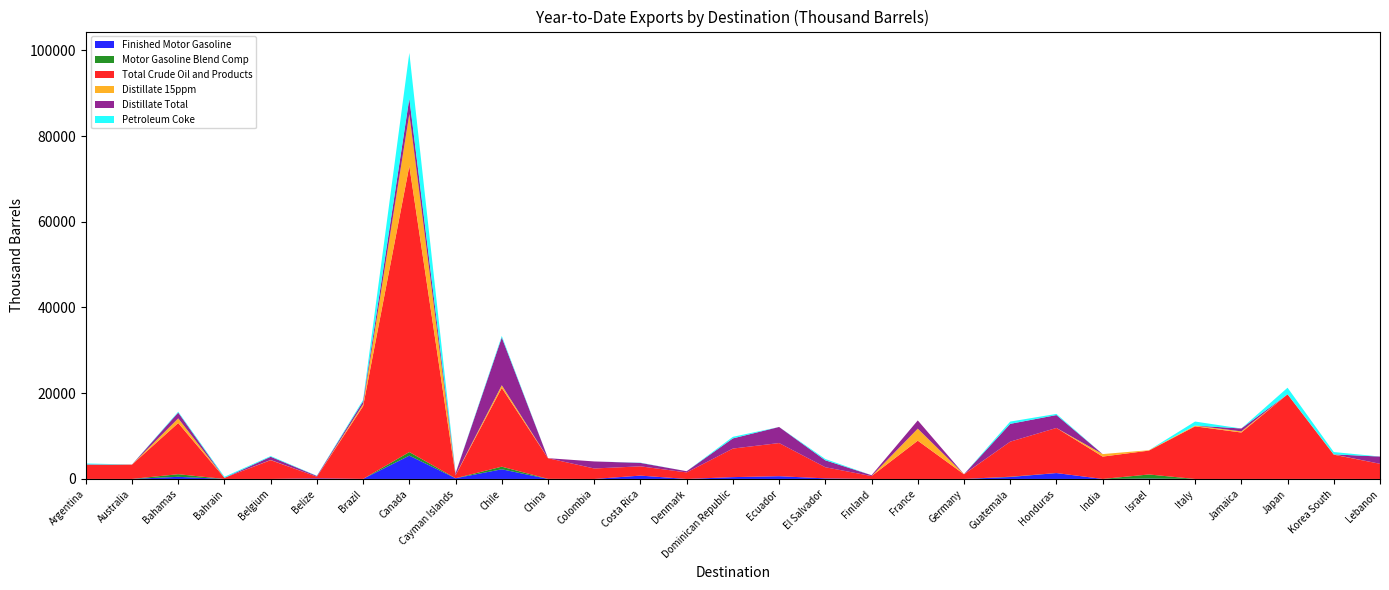

Reading left to right, list all the values displayed in this chart.

Finished Motor Gasoline: Argentina=0	Australia=5	Bahamas=496	Bahrain=1	Belgium=1	Belize=137	Brazil=18	Canada=5439	Cayman Islands=162	Chile=2256	China=3	Colombia=0	Costa Rica=780	Denmark=0	Dominican Republic=426	Ecuador=641	El Salvador=135	Finland=0	France=0	Germany=1	Guatemala=450	Honduras=1373	India=1	Israel=89	Italy=0	Jamaica=0	Japan=5	Korea South=1	Lebanon=0
Motor Gasoline Blend Comp: Argentina=4	Australia=4	Bahamas=611	Bahrain=0	Belgium=8	Belize=0	Brazil=0	Canada=837	Cayman Islands=9	Chile=610	China=23	Colombia=1	Costa Rica=1	Denmark=0	Dominican Republic=0	Ecuador=0	El Salvador=0	Finland=0	France=0	Germany=6	Guatemala=68	Honduras=3	India=5	Israel=955	Italy=0	Jamaica=2	Japan=3	Korea South=11	Lebanon=0
Total Crude Oil and Products: Argentina=3246	Australia=3344	Bahamas=11943	Bahrain=254	Belgium=4379	Belize=377	Brazil=16958	Canada=66721	Cayman Islands=680	Chile=18370	China=4813	Colombia=2440	Costa Rica=2160	Denmark=1523	Dominican Republic=6663	Ecuador=7733	El Salvador=2599	Finland=672	France=8929	Germany=1087	Guatemala=8184	Honduras=10525	India=5208	Israel=5569	Italy=12273	Jamaica=10830	Japan=19733	Korea South=5653	Lebanon=3536
Distillate 15ppm: Argentina=43	Australia=0	Bahamas=1087	Bahrain=0	Belgium=43	Belize=0	Brazil=459	Canada=12130	Cayman Islands=55	Chile=627	China=3	Colombia=4	Costa Rica=5	Denmark=0	Dominican Republic=0	Ecuador=0	El Salvador=0	Finland=0	France=2803	Germany=26	Guatemala=0	Honduras=0	India=582	Israel=93	Italy=185	Jamaica=267	Japan=8	Korea South=55	Lebanon=0
Distillate Total: Argentina=112	Australia=0	Bahamas=1354	Bahrain=0	Belgium=752	Belize=181	Brazil=678	Canada=3656	Cayman Islands=402	Chile=11145	China=4	Colombia=1640	Costa Rica=798	Denmark=281	Dominican Republic=2374	Ecuador=3749	El Salvador=1616	Finland=201	France=1924	Germany=0	Guatemala=4152	Honduras=3002	India=3	Israel=0	Italy=0	Jamaica=671	Japan=1	Korea South=15	Lebanon=1687
Petroleum Coke: Argentina=209	Australia=19	Bahamas=194	Bahrain=250	Belgium=159	Belize=52	Brazil=342	Canada=10613	Cayman Islands=39	Chile=352	China=0	Colombia=0	Costa Rica=57	Denmark=0	Dominican Republic=367	Ecuador=0	El Salvador=304	Finland=0	France=0	Germany=1	Guatemala=532	Honduras=268	India=0	Israel=0	Italy=936	Jamaica=0	Japan=1536	Korea South=548	Lebanon=4